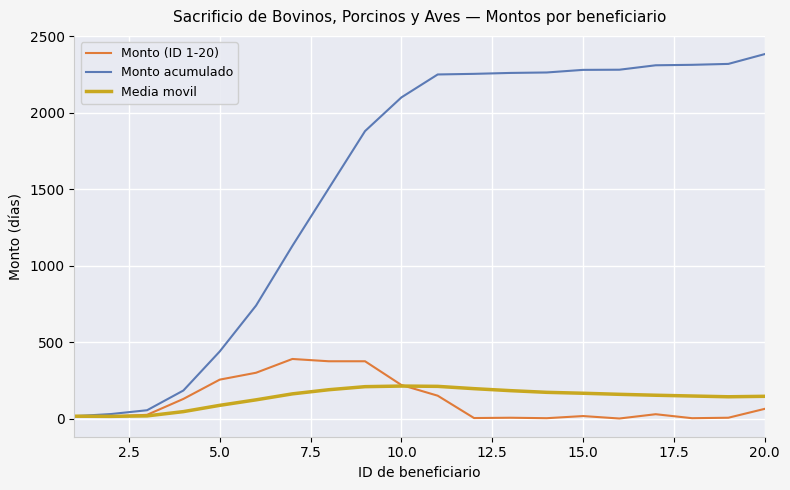

Which series has the largest total across all categories?

Monto acumulado